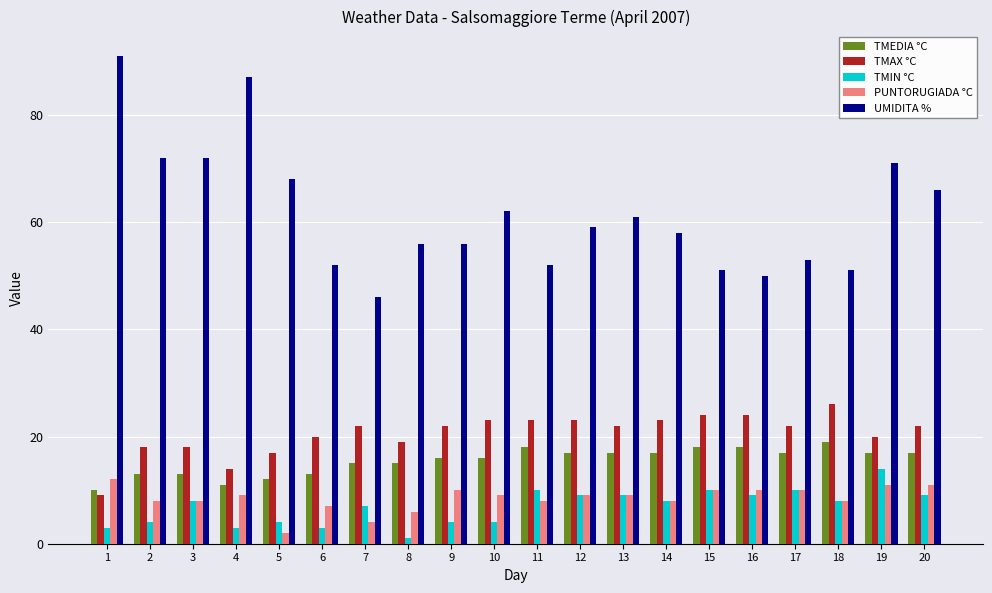

At how many categories does at least one series exceed 73?

2